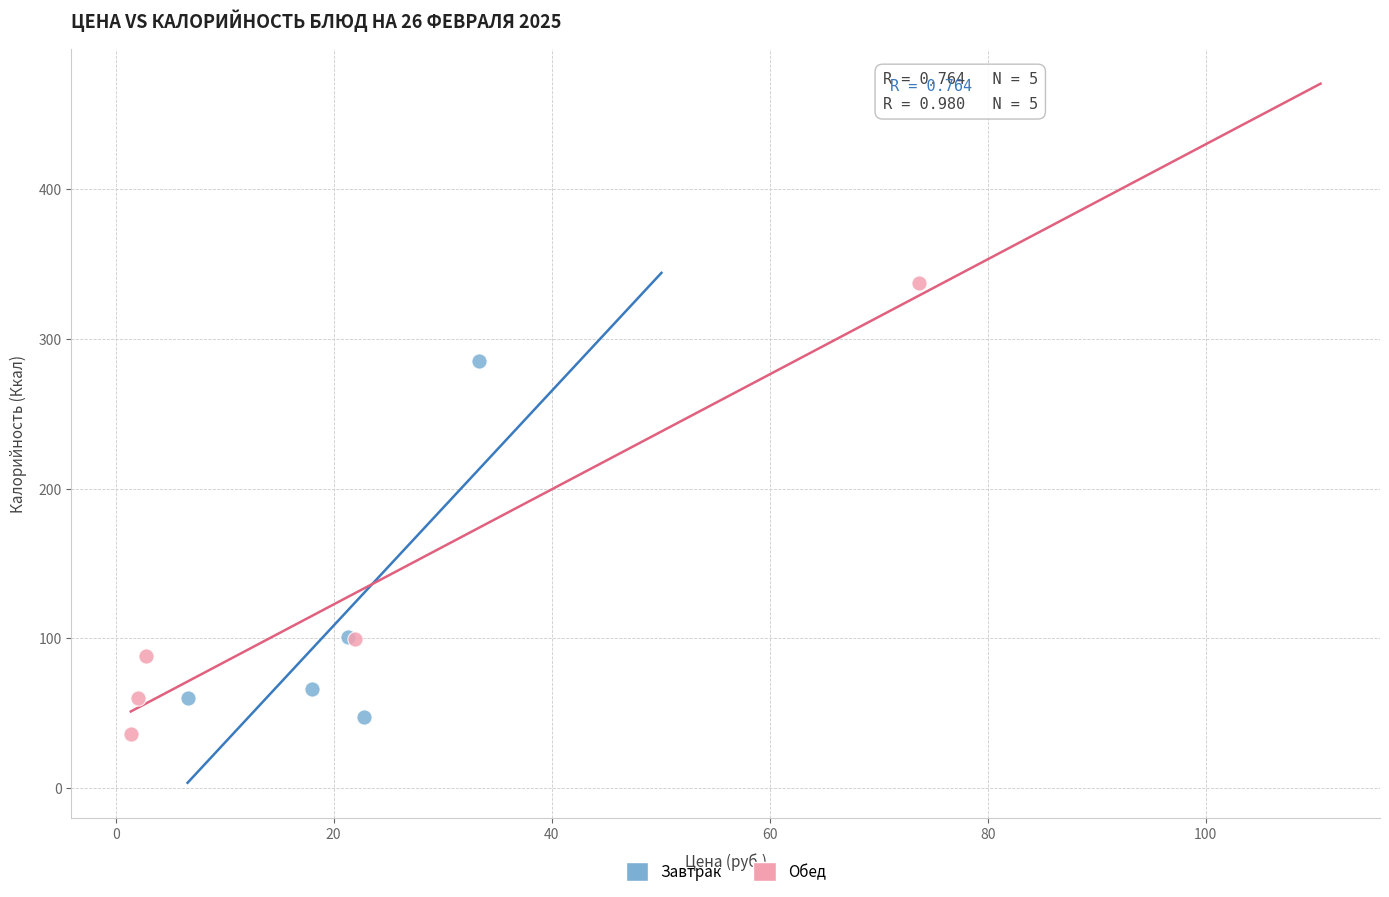

Which series has the widest spread of Y values?

Обед